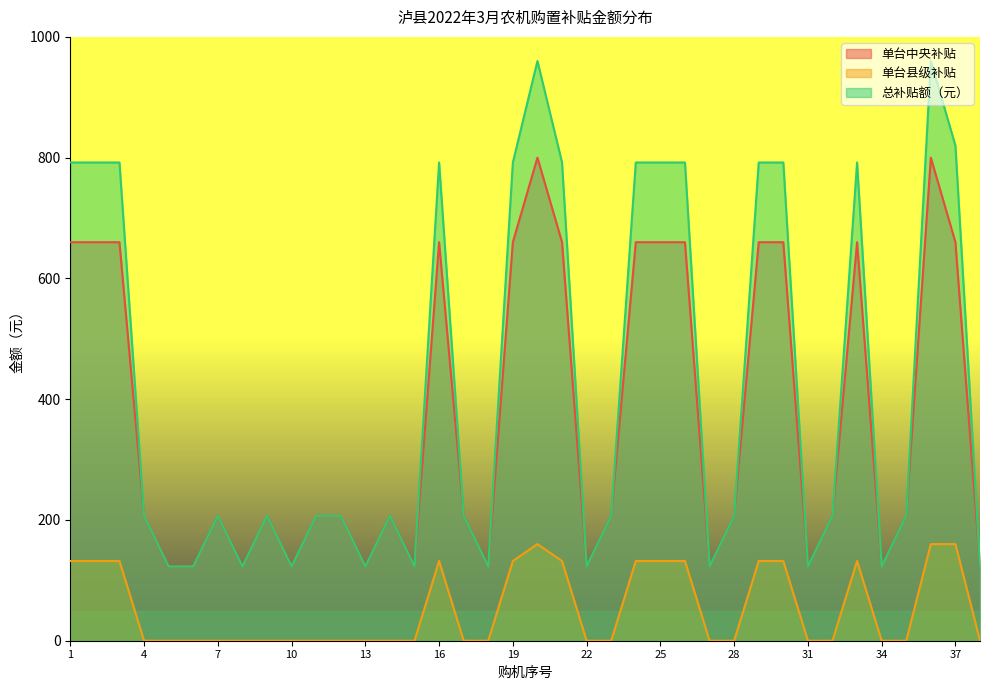

What is the lowest value of the 单台中央补贴 series?

123